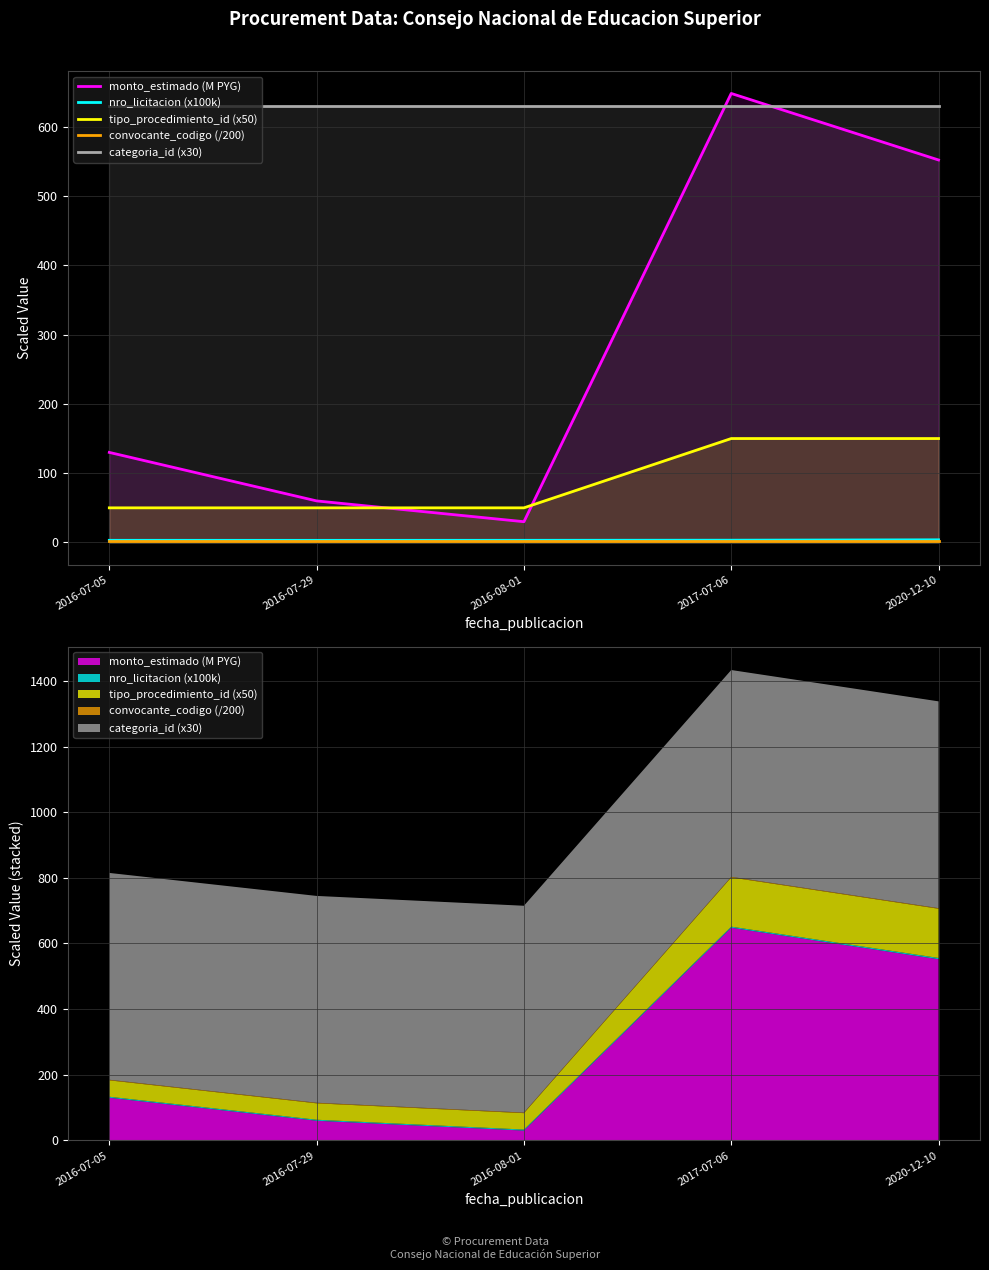

True or false: categoria_id (x30) has more than 1 interior local peaks.

False